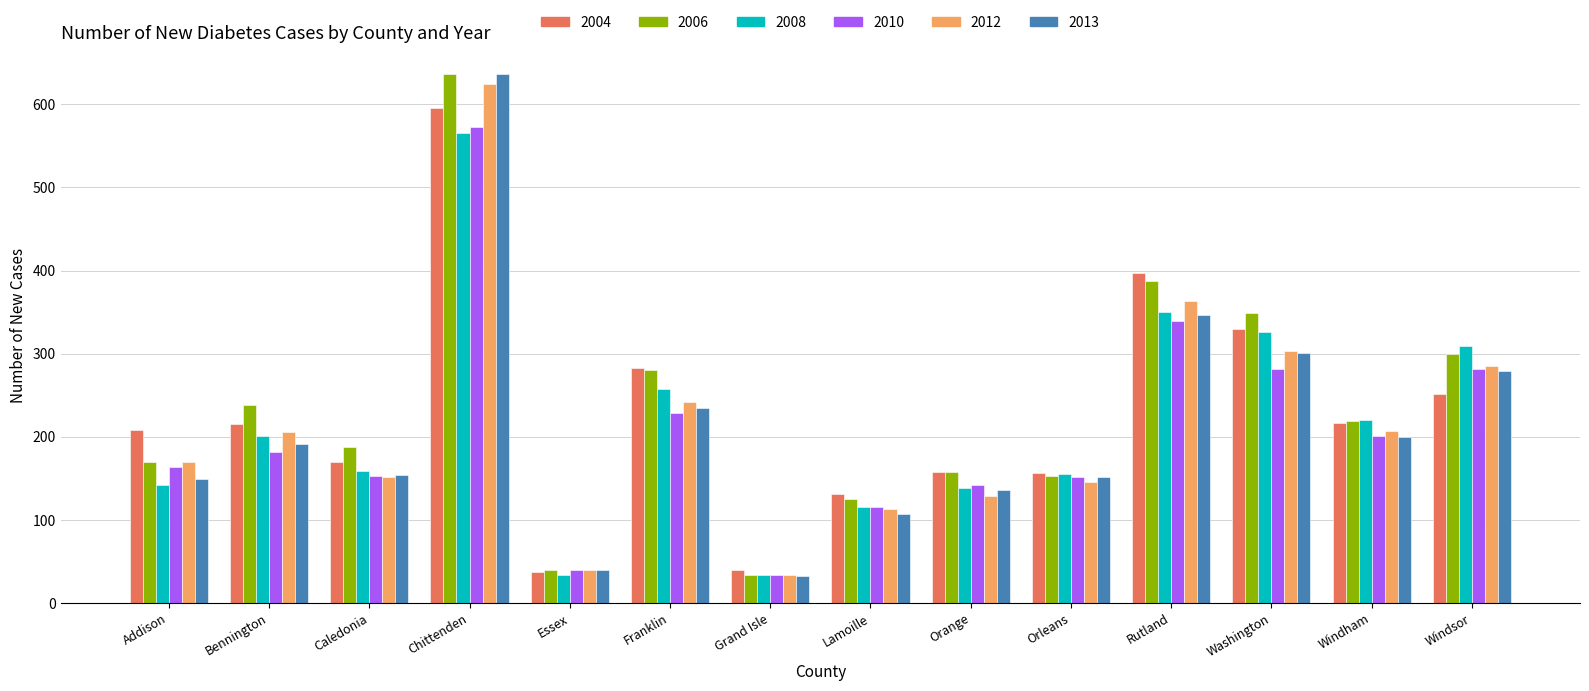

Count the number of categories in the chart.

14